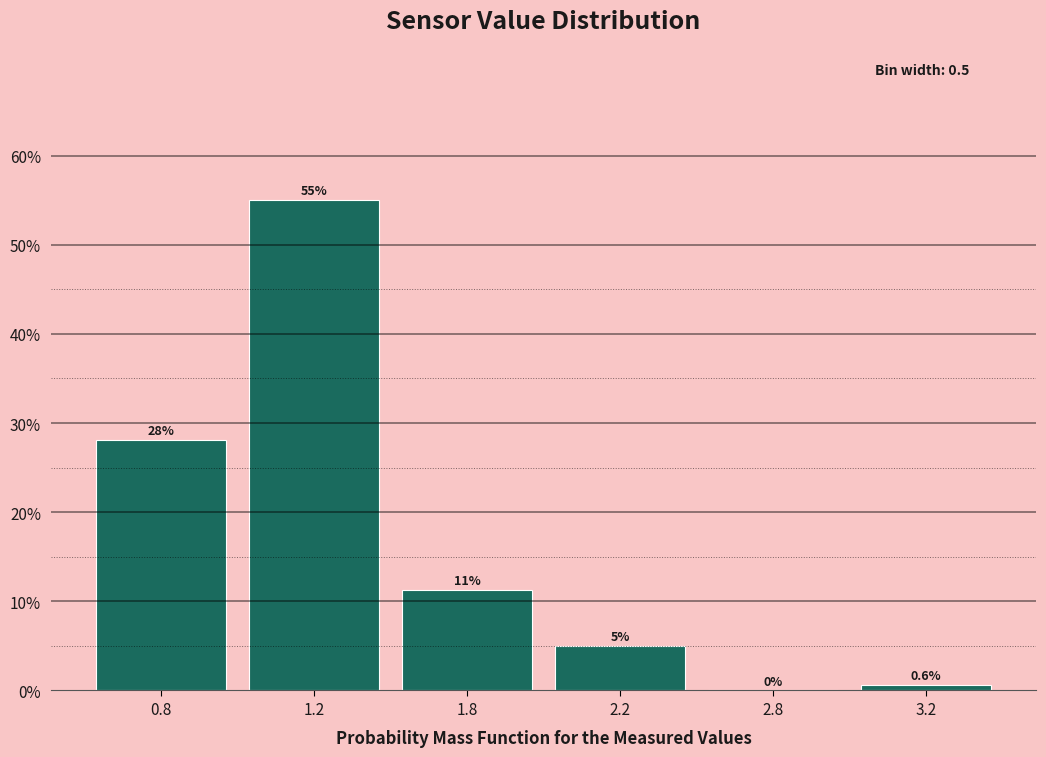

True or false: the data shows 5.0 at 2.2.

True